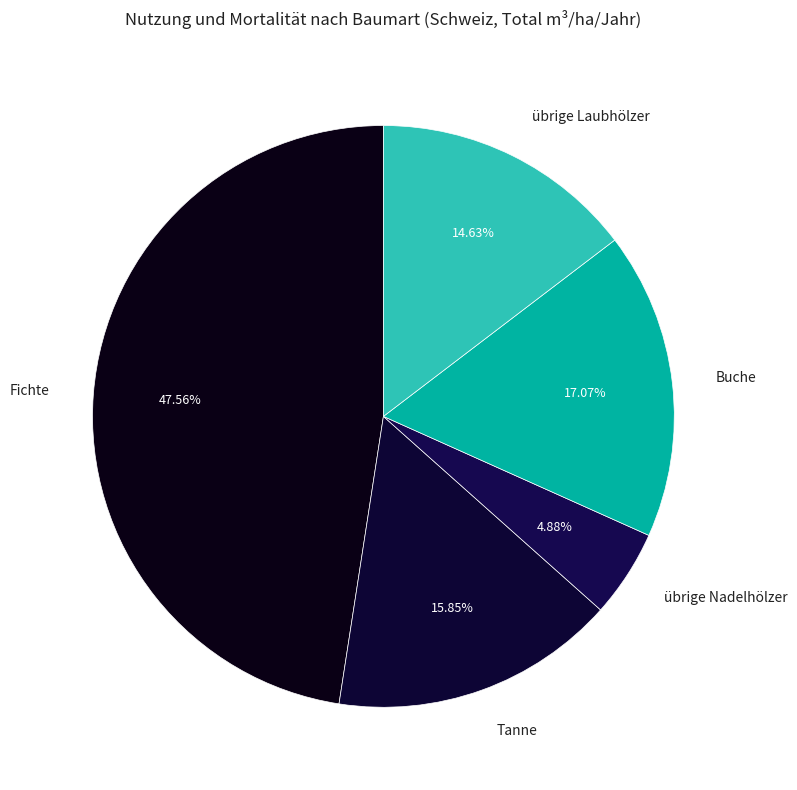

What percentage is the Tanne slice, to the nearest percent?

16%